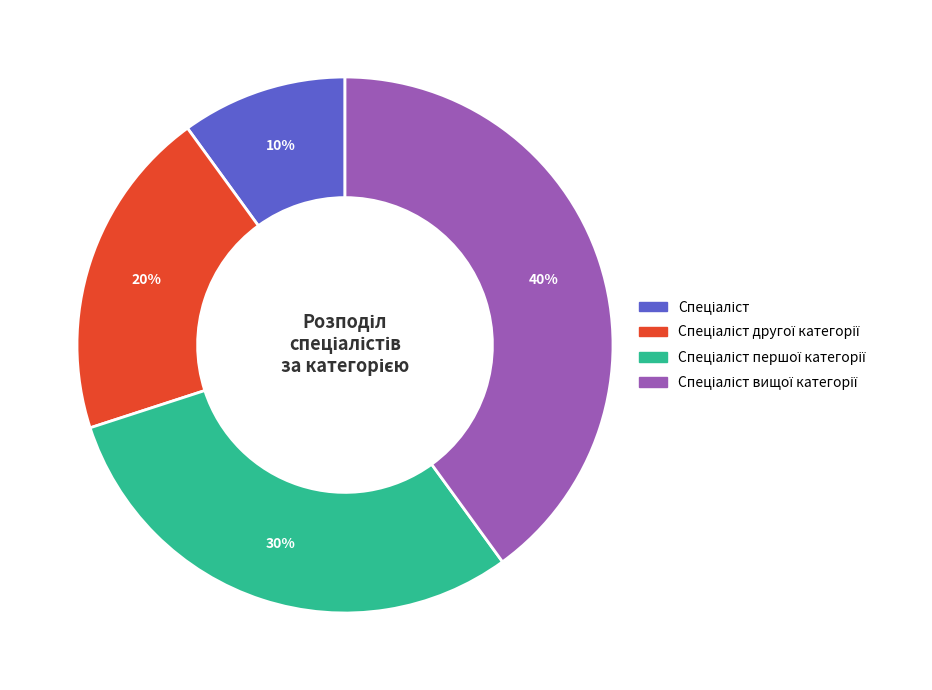

To the nearest percent, what is the average slice percentage?

25%